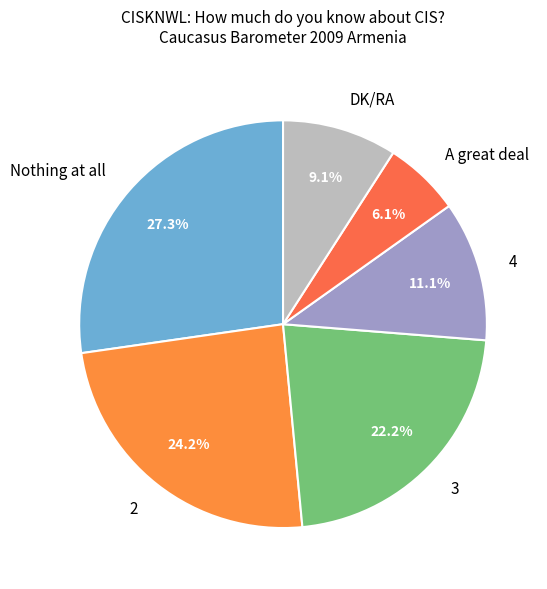

Which category has the biggest portion of the pie?

Nothing at all